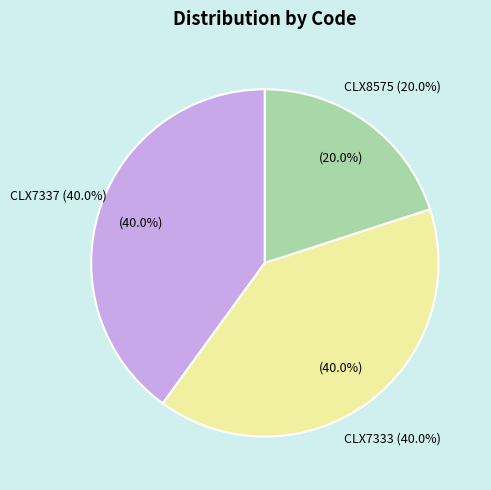

Is it true that CLX8575 is 20% of the pie?

True